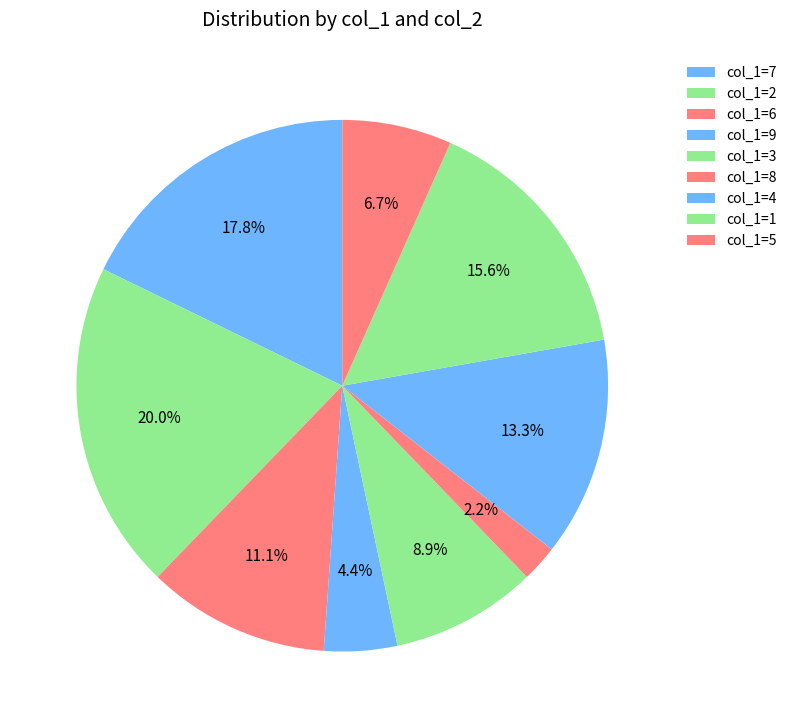

What is the smallest slice in the pie chart?

col_1=8